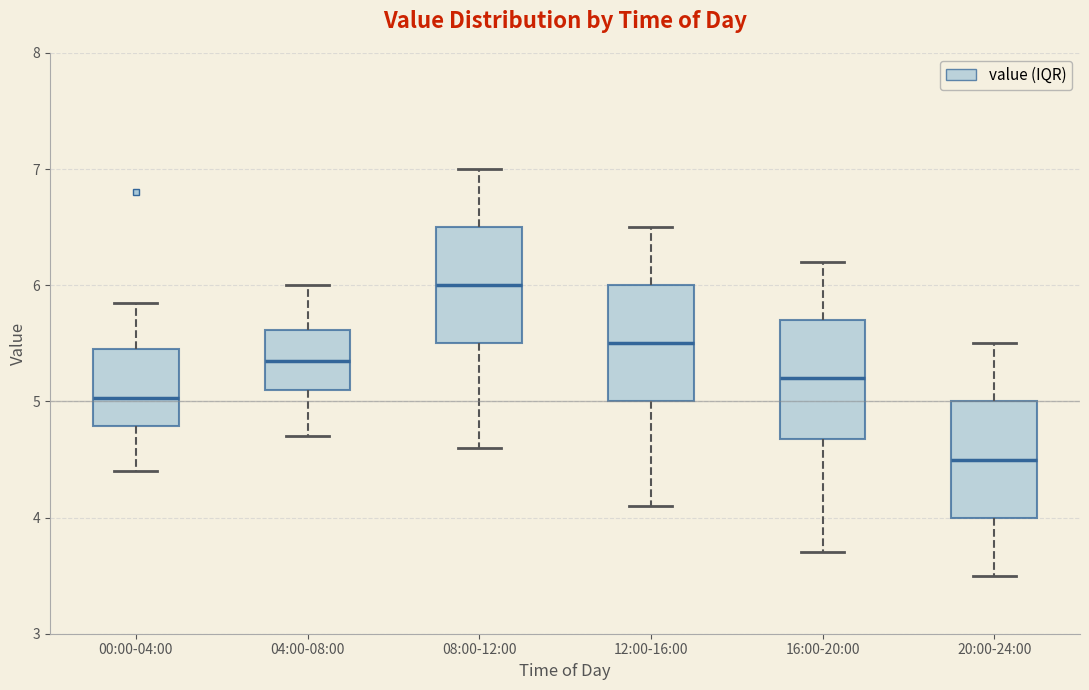

Where does the lower whisker of the box for 00:00-04:00 end on the y-axis? The values are not printed on the chart, so give them approximately, as read against the axis.

4.4